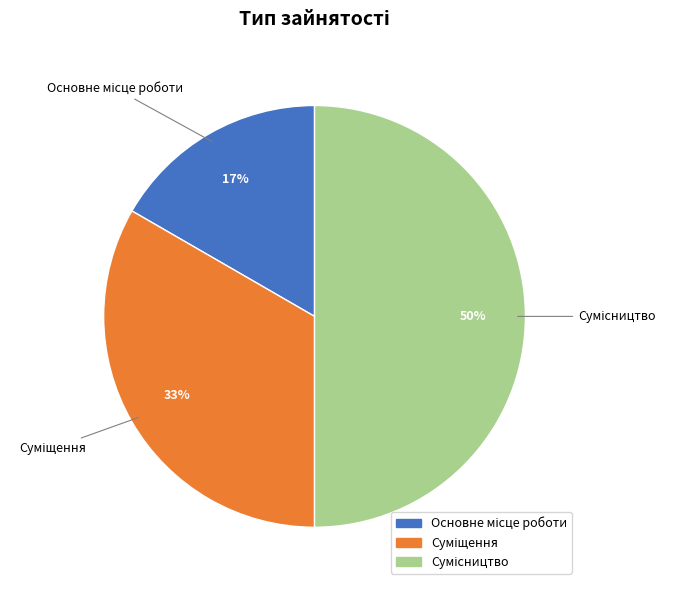

How many segments does this pie chart have?

3